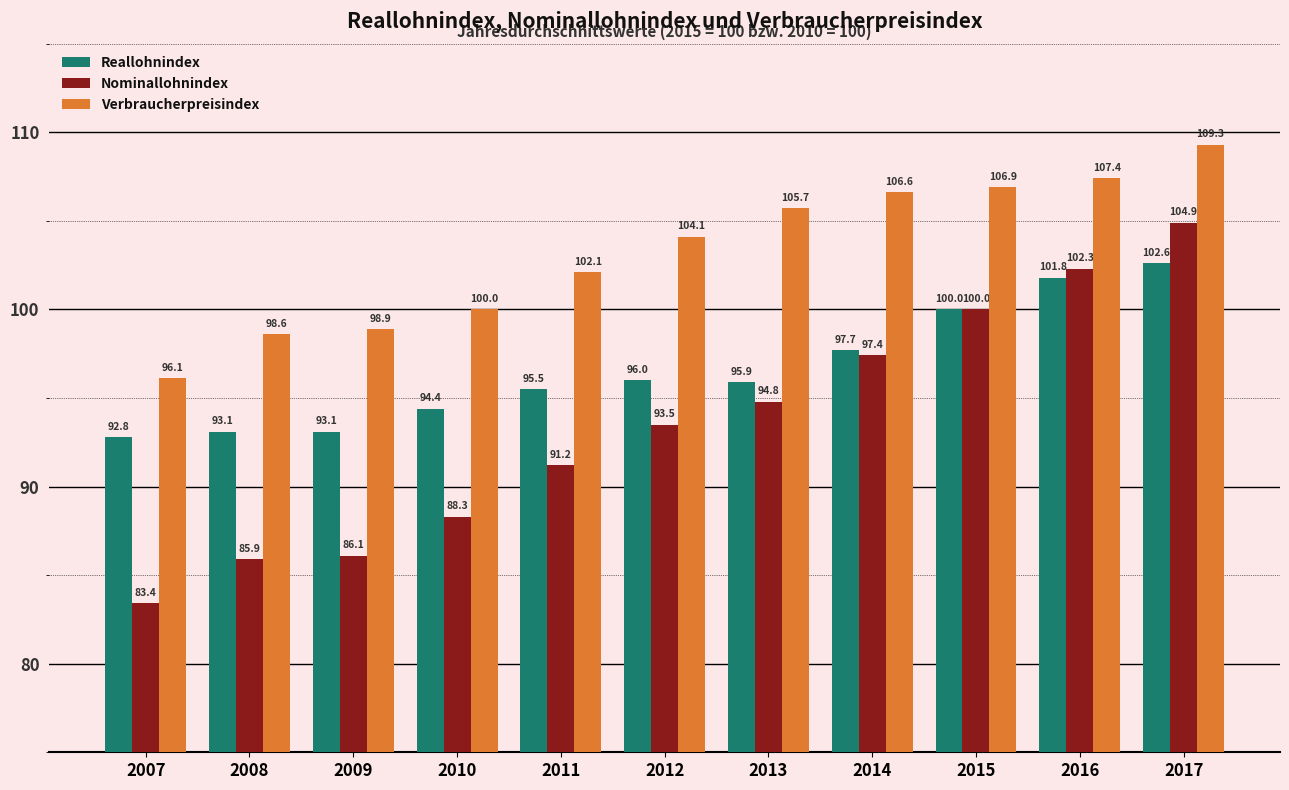

How many values in the Reallohnindex series exceed 95?

7